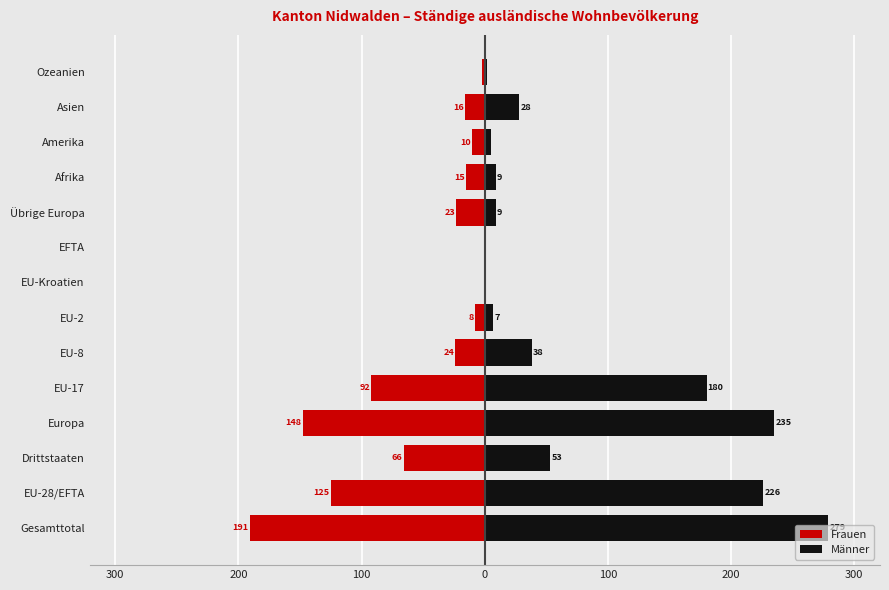

Reading left to right, extract all data points from this chart.

Frauen: -191	-125	-66	-148	-92	-24	-8	-1	0	-23	-15	-10	-16	-2
Männer: 279	226	53	235	180	38	7	1	0	9	9	5	28	2